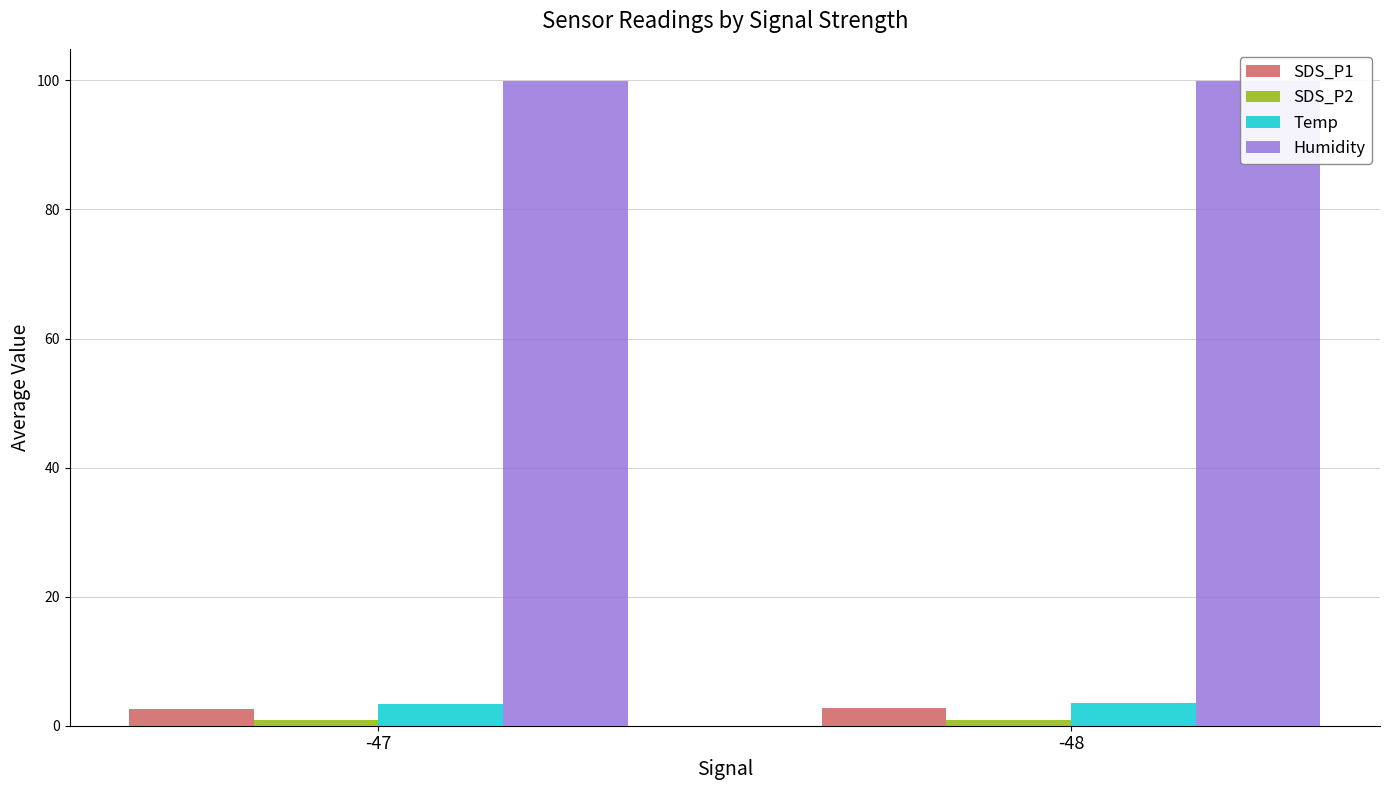

True or false: SDS_P1 has a value of 2.5 at -47.

True